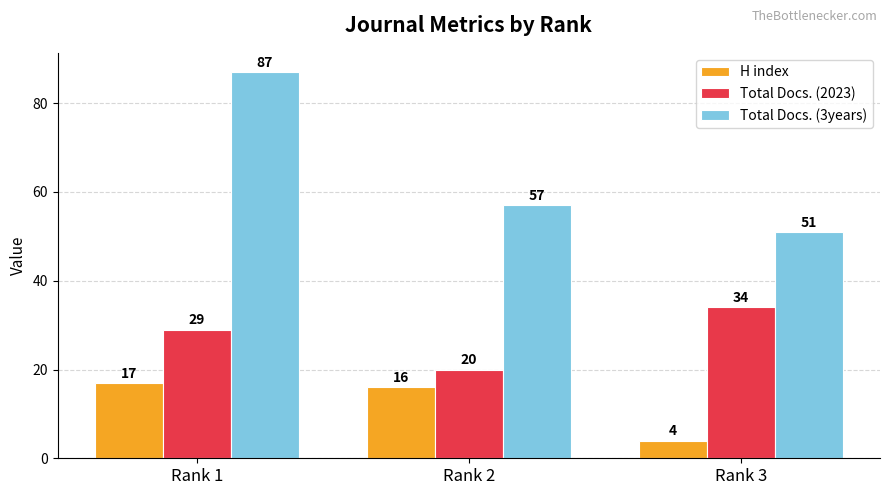

What are all the series names shown in the legend?

H index, Total Docs. (2023), Total Docs. (3years)